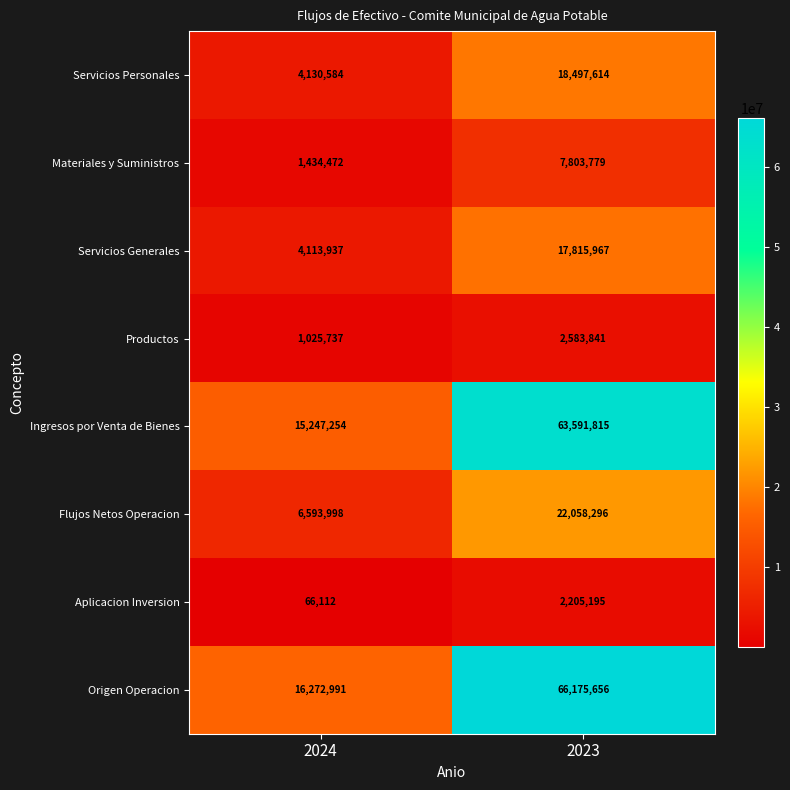

Which series has the largest total across all categories?

Origen Operacion